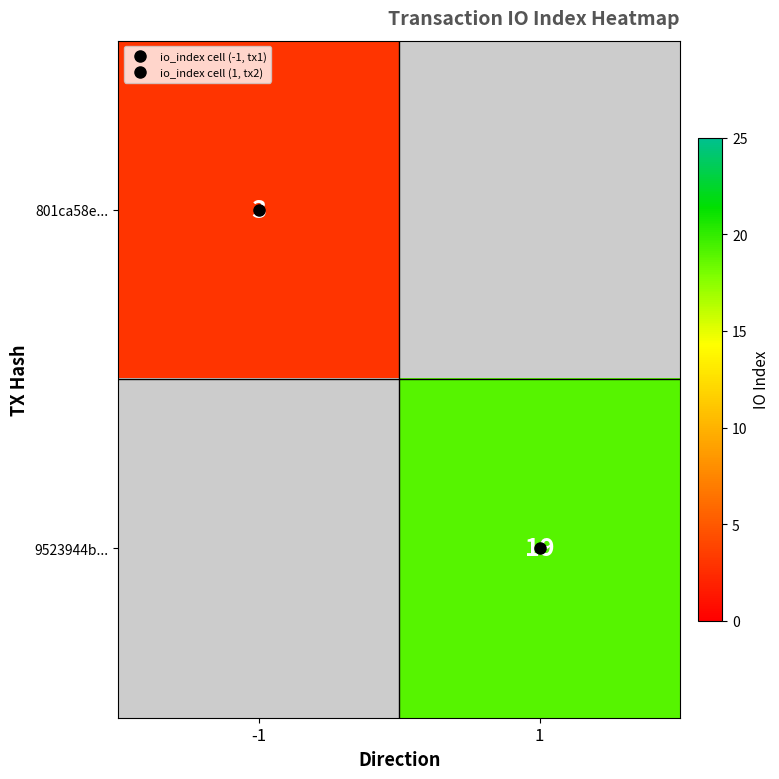

At which label does 9523944b... reach its minimum?

-1